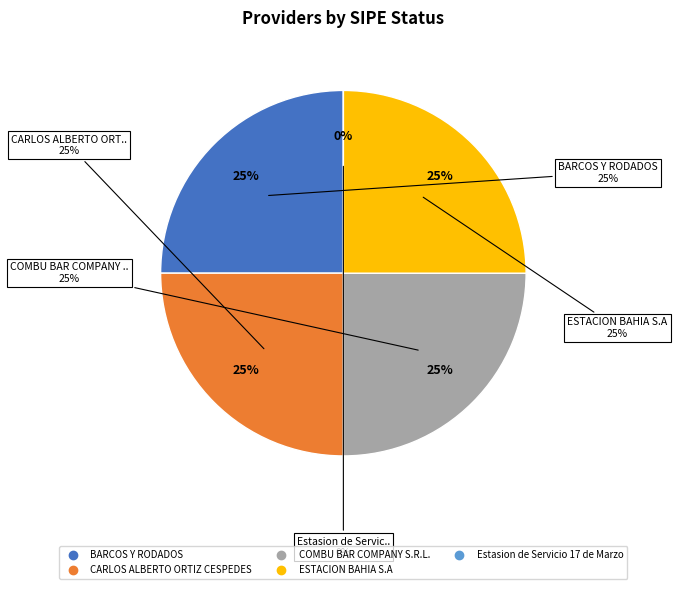

Combined, do Estasion de Servicio 17 de Marzo and BARCOS Y RODADOS account for over 50%?

No